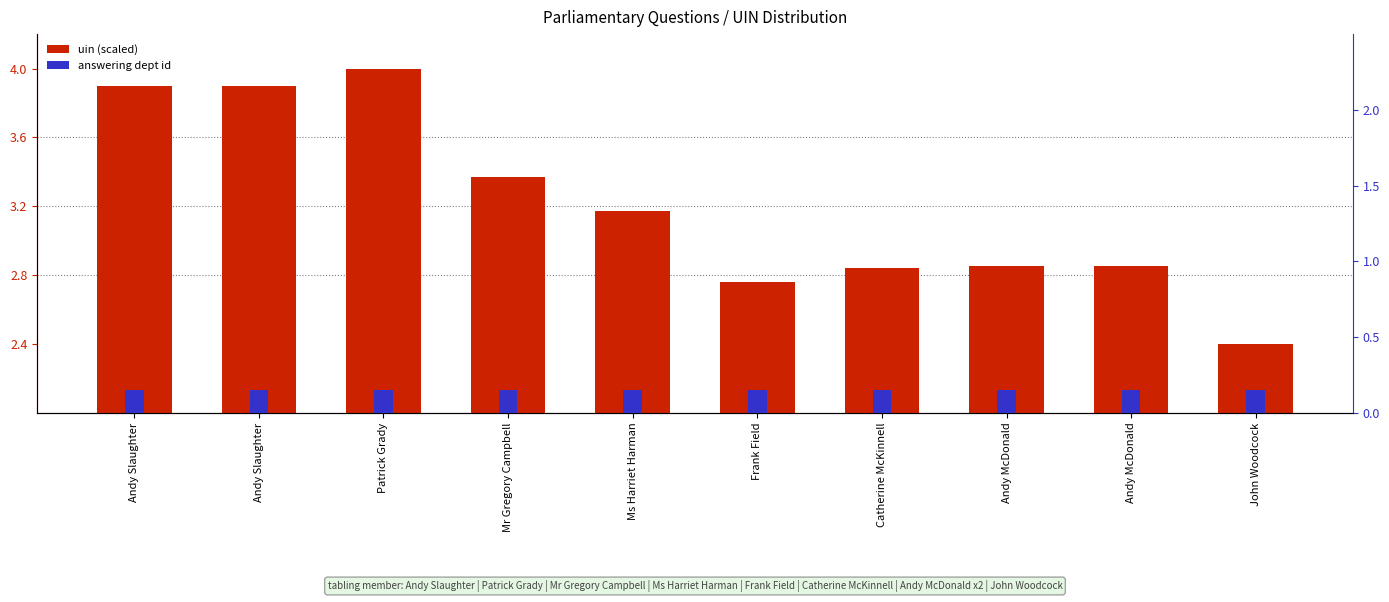

How many groups of bars are there?

10